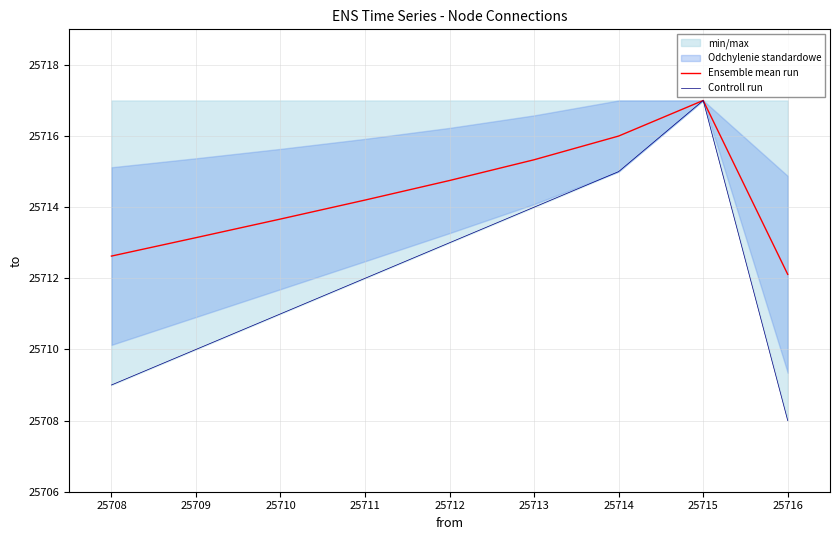

Is the value of Ensemble mean run at 25709 greater than the value of Controll run at 25713?

No